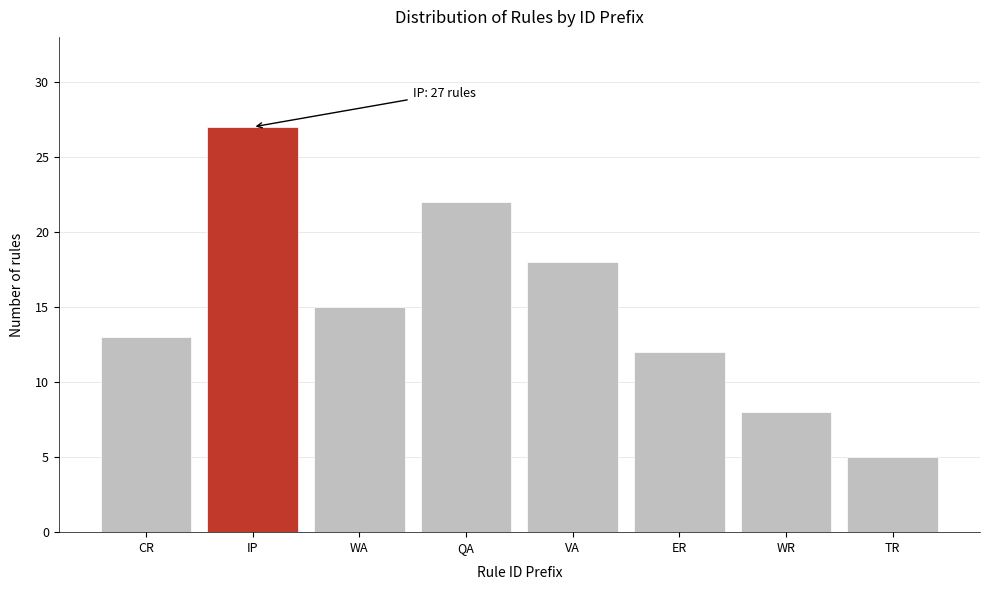

Reading right to left, extract all data points from this chart.

5	8	12	18	22	15	27	13